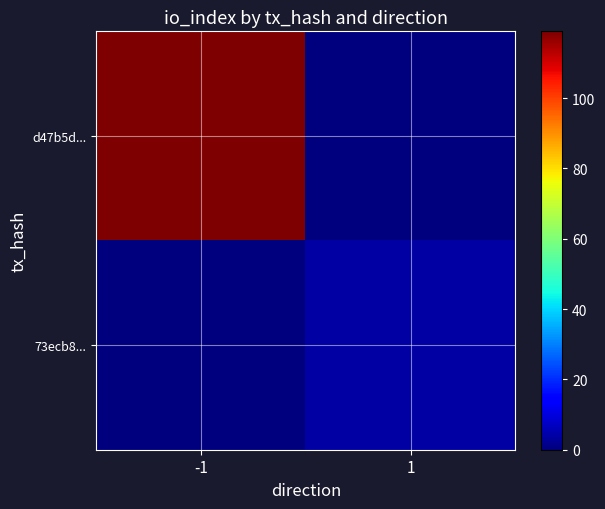

List the series in order of their overall mean, lowest first.

73ecb8..., d47b5d...